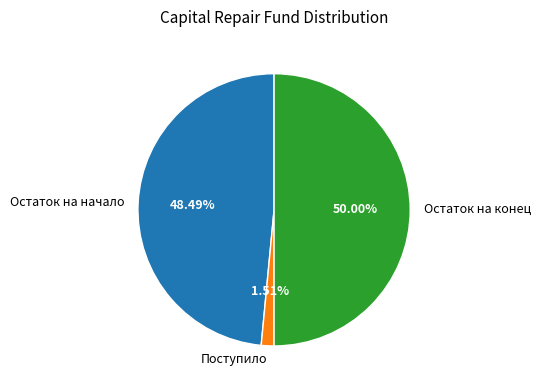

Does Остаток на начало represent more than half of the total?

No